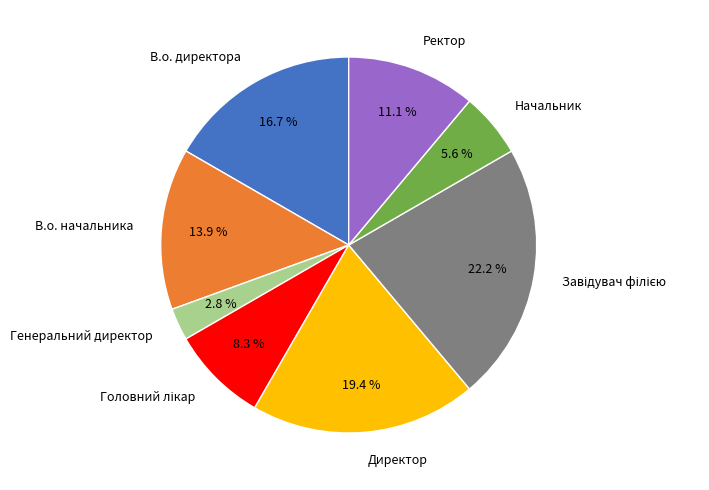

What is the ratio of the value at В.о. директора to the value at Директор?

0.9